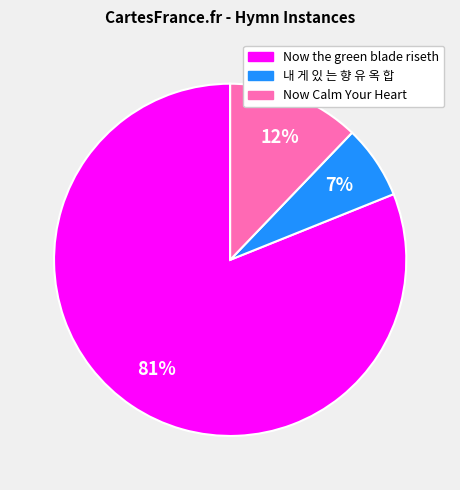

What percentage is the 내 게 있 는 향 유 옥 합 slice, to the nearest percent?

7%